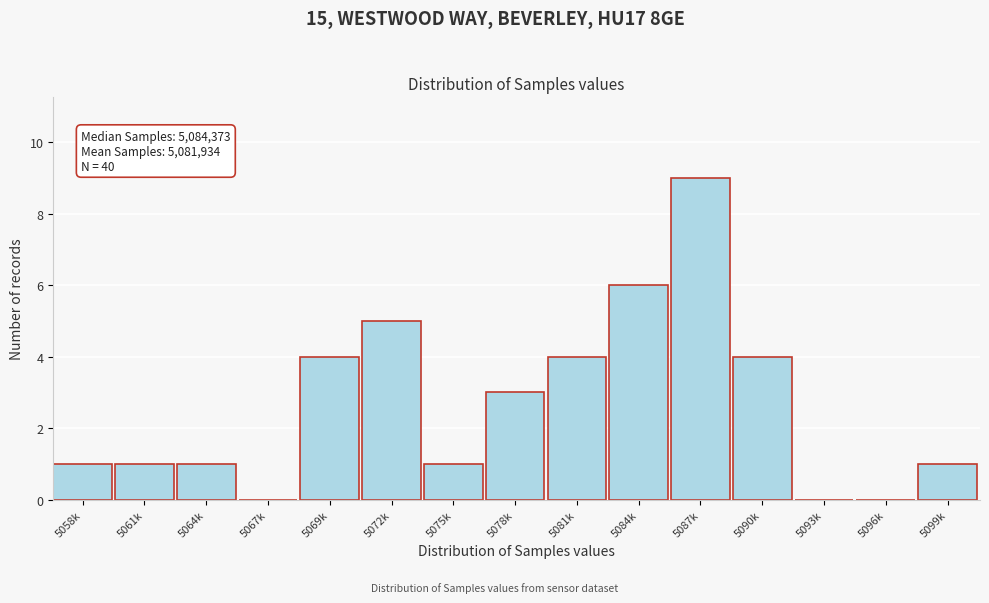

Reading right to left, extract all data points from this chart.

5099k=1	5096k=0	5093k=0	5090k=4	5087k=9	5084k=6	5081k=4	5078k=3	5075k=1	5072k=5	5069k=4	5067k=0	5064k=1	5061k=1	5058k=1